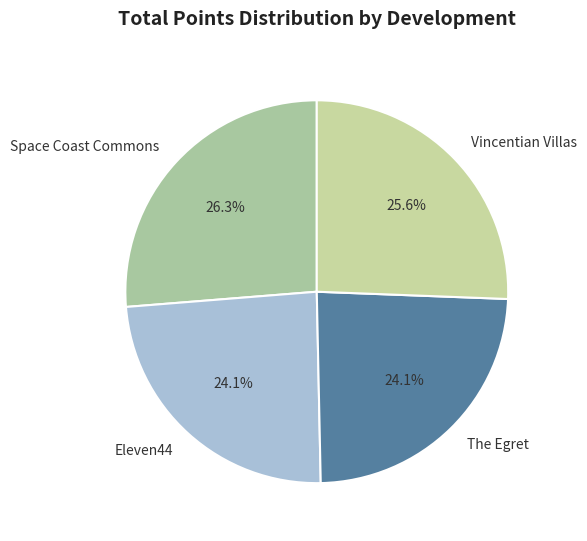

To the nearest percent, what is the average slice percentage?

25%